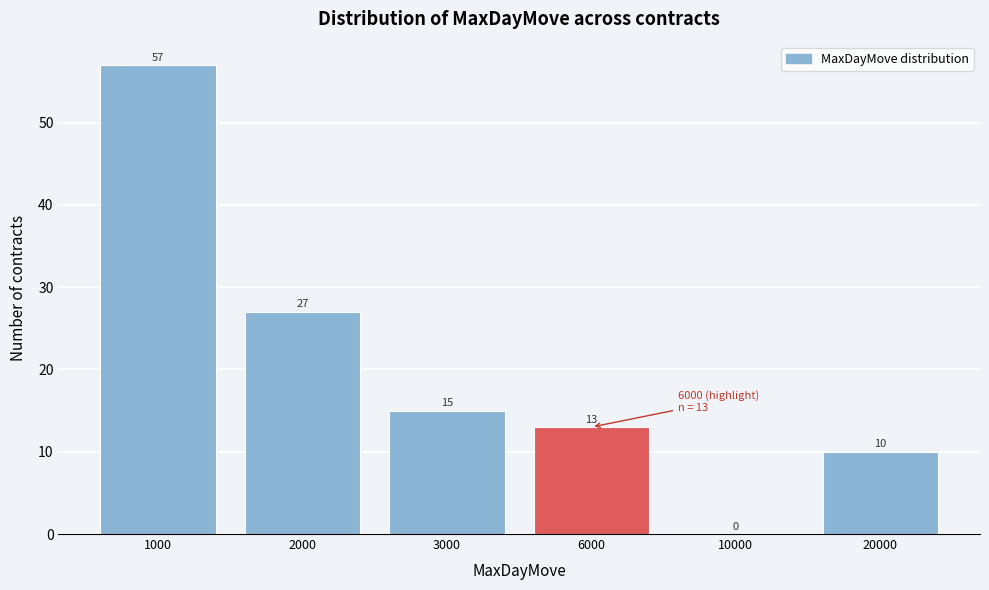

Reading left to right, extract all data points from this chart.

1000=57	2000=27	3000=15	6000=13	10000=0	20000=10